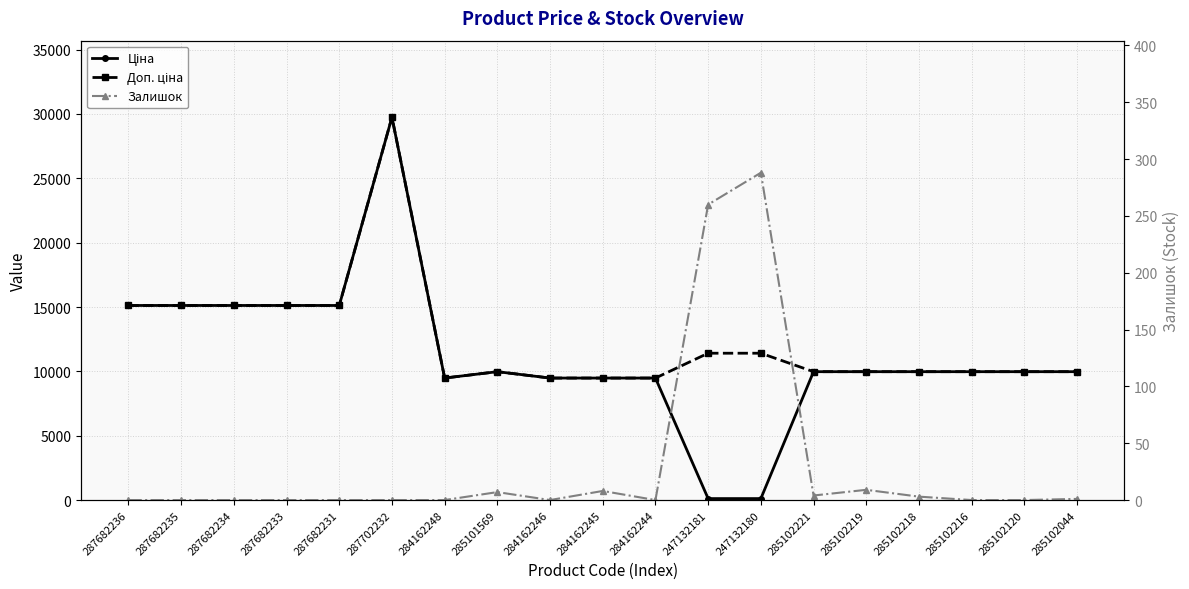

True or false: Доп. ціна and Залишок cross at least once.

False